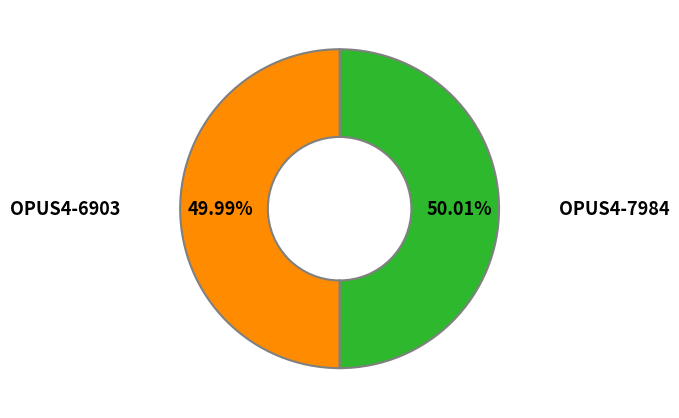

How many slices are in this pie chart?

2